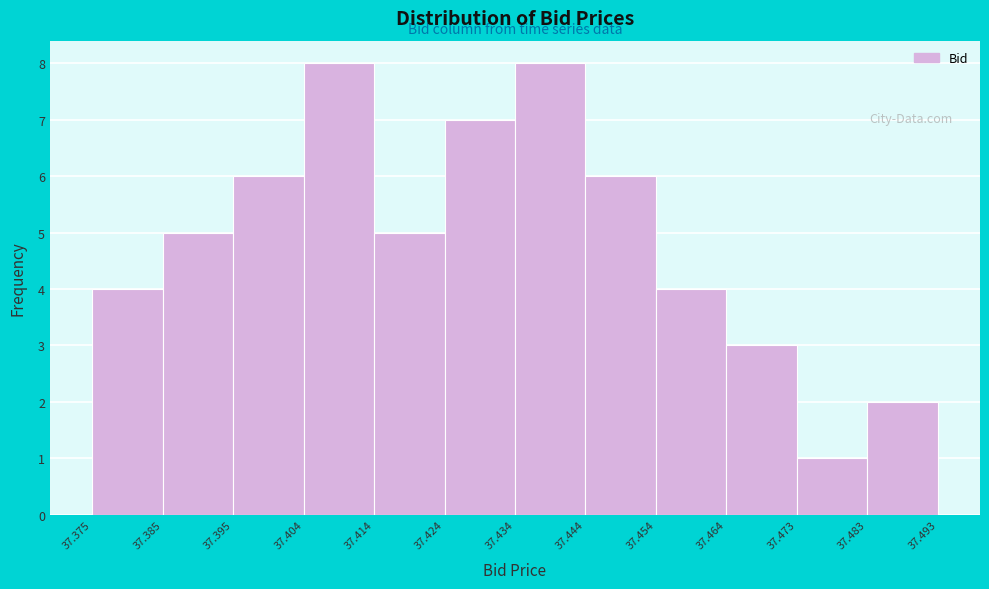

What is the height of the bar covering 37.395 to 37.404 on the x-axis? The values are not printed on the chart, so give them approximately, as read against the axis.

6